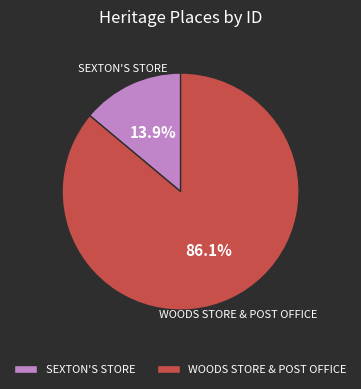

To the nearest percent, what is the difference between the largest and smallest slice percentages?

72%